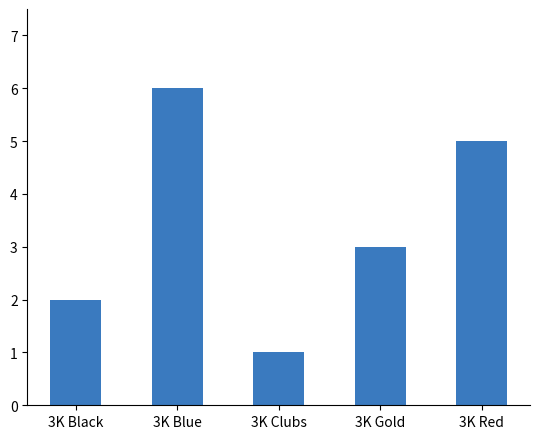

What is the greatest value displayed?

6